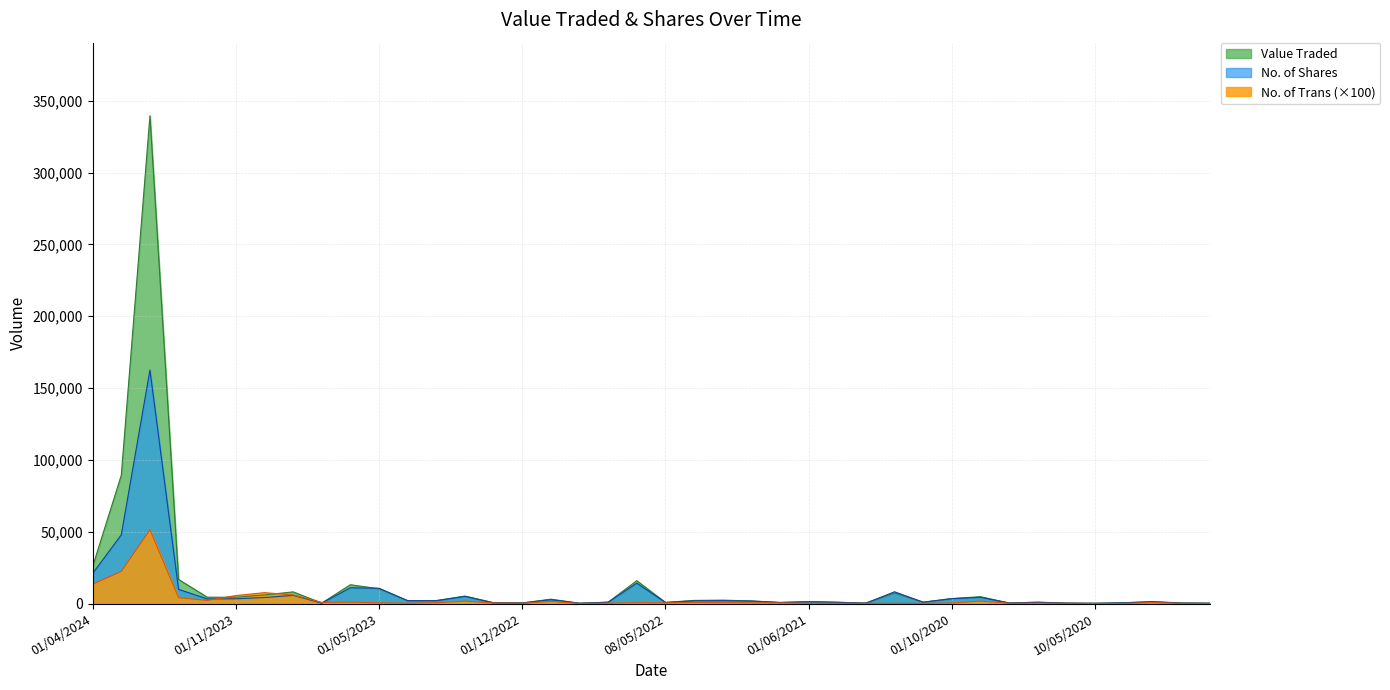

How many data points in No. of Shares are above 1941?

19